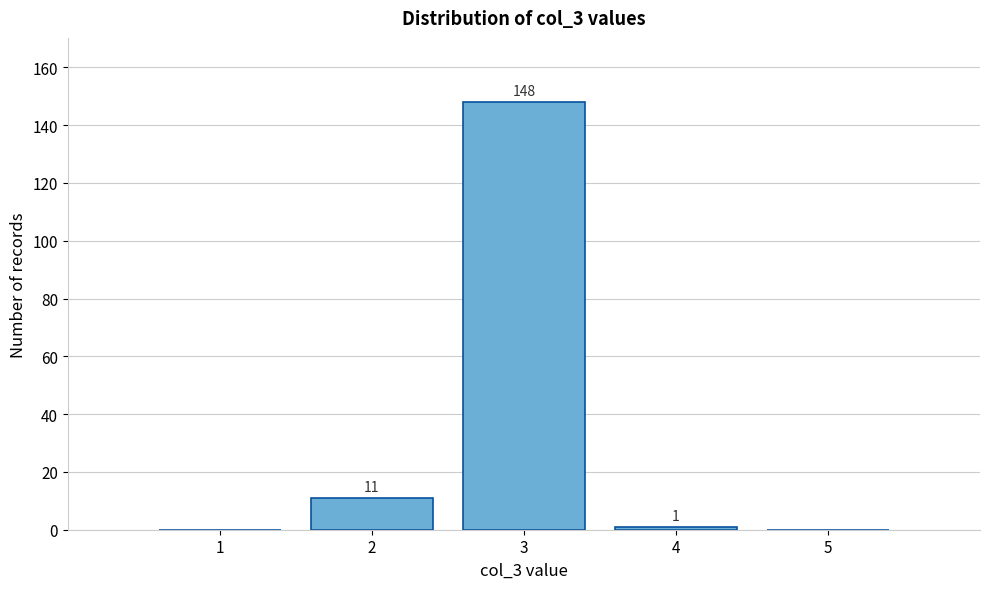

Which range on the x-axis has the tallest bar?

2.5 to 3.5